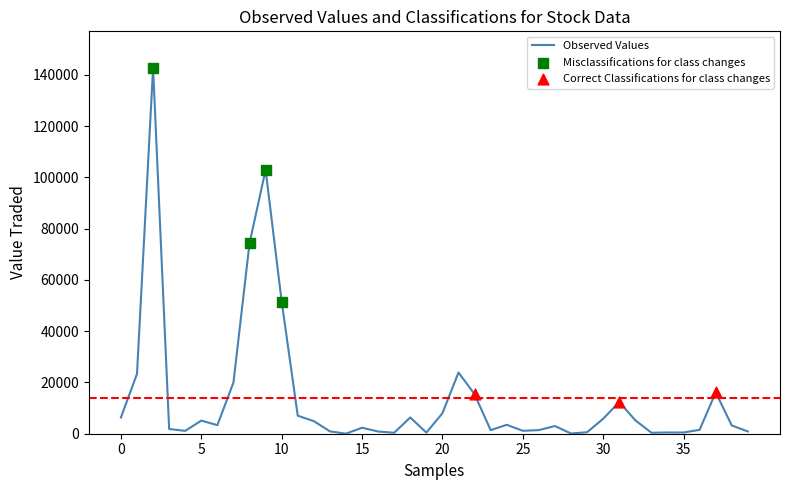

What is the difference between the maximum and minimum values?

142662